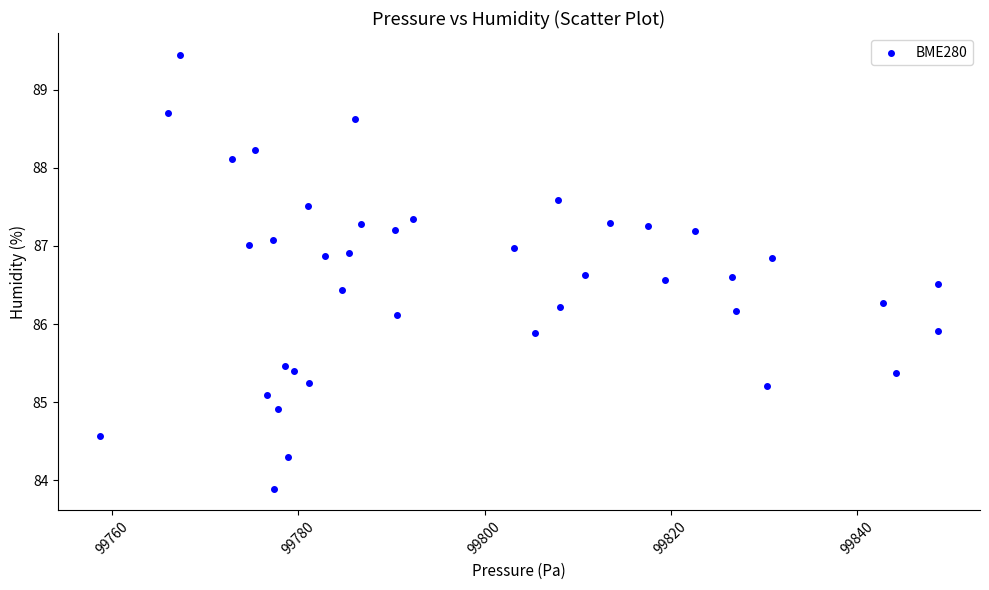

What is the range of X values (max minus min)?

90.0